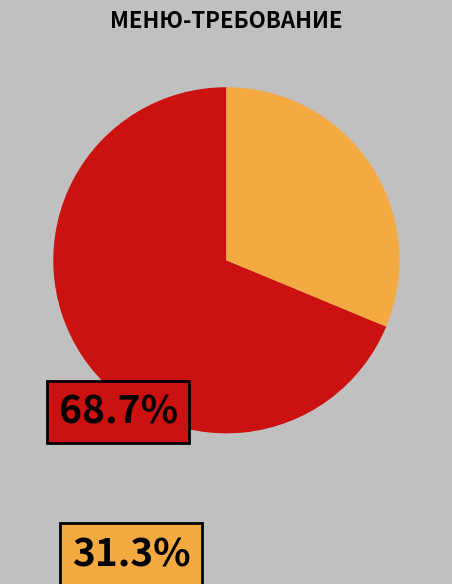

Is there any slice that represents more than half of the pie?

Yes